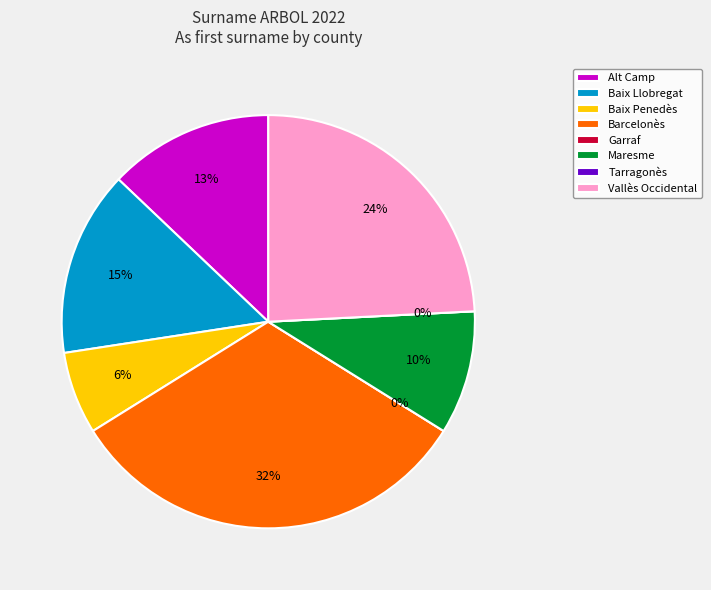

What portion of the pie excludes Barcelonès?

67.7%